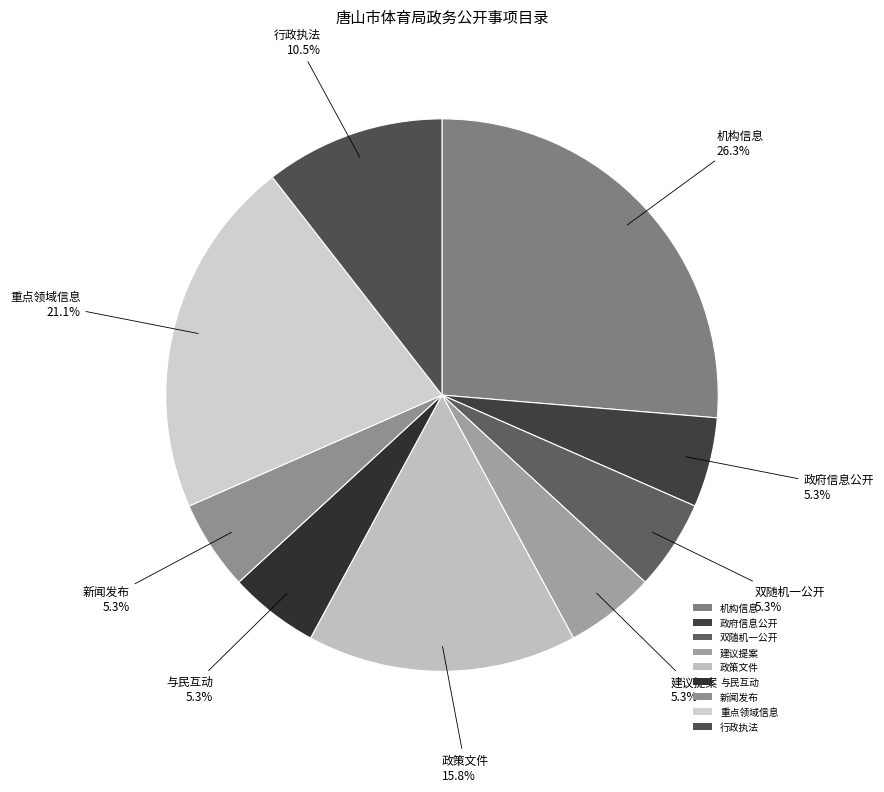

Approximately how many times larger is the value at 机构信息 compared to 政策文件?

1.7